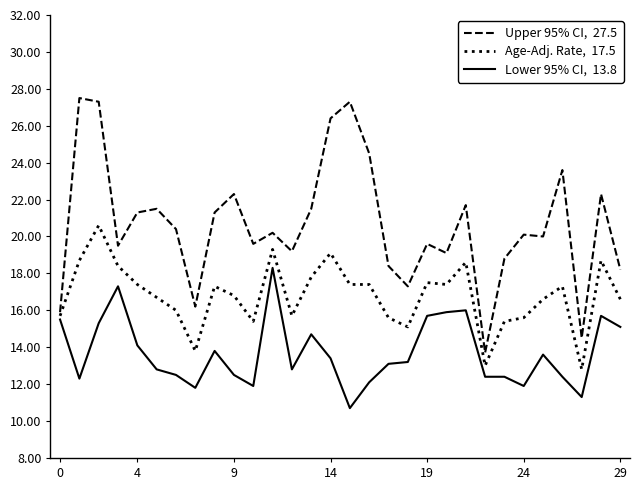

What is the smallest value displayed?

10.7